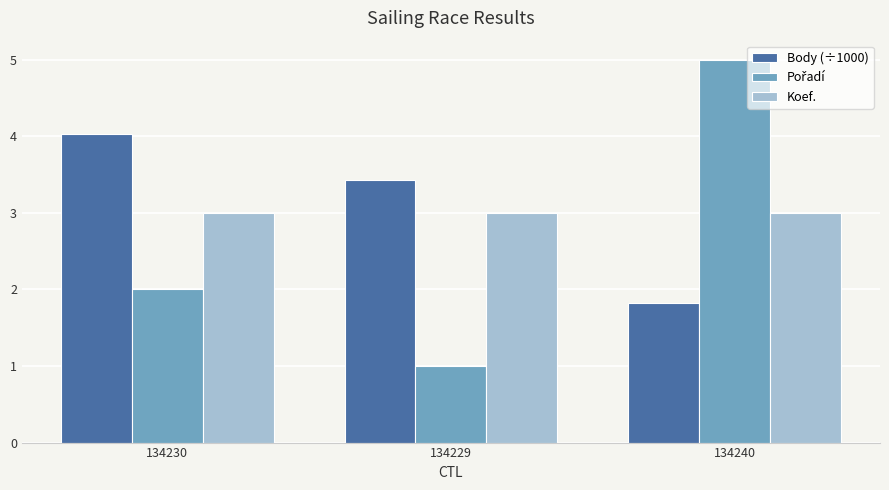

What is the sum of all Koef. values?

9.0